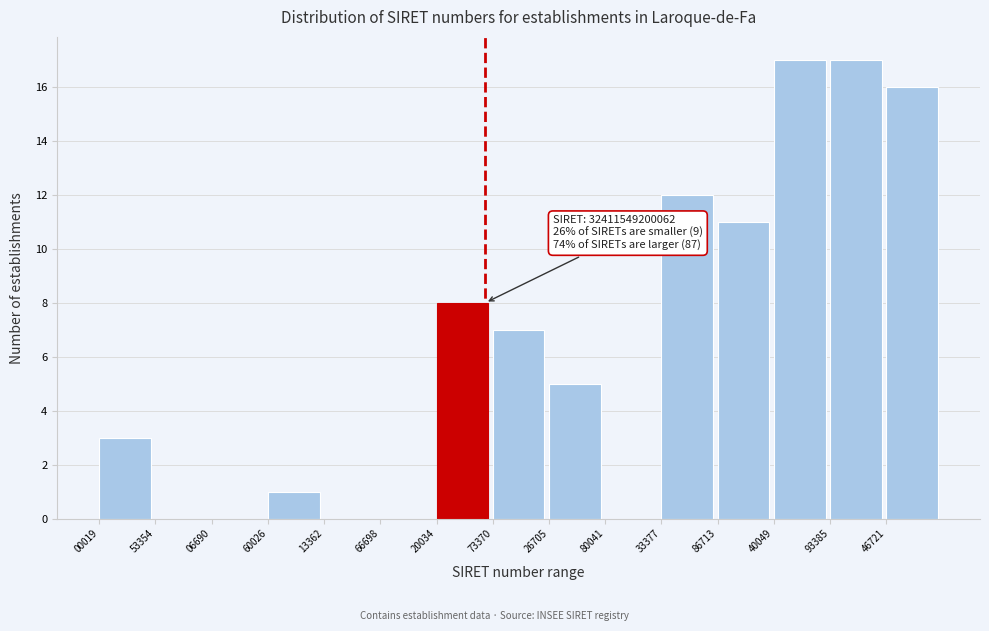

Reading left to right, list all the values displayed in this chart.

00019=3	53354=0	06690=0	60026=1	13362=0	66698=0	20034=8	73370=7	26705=5	80041=0	33377=12	86713=11	40049=17	93385=17	46721=16